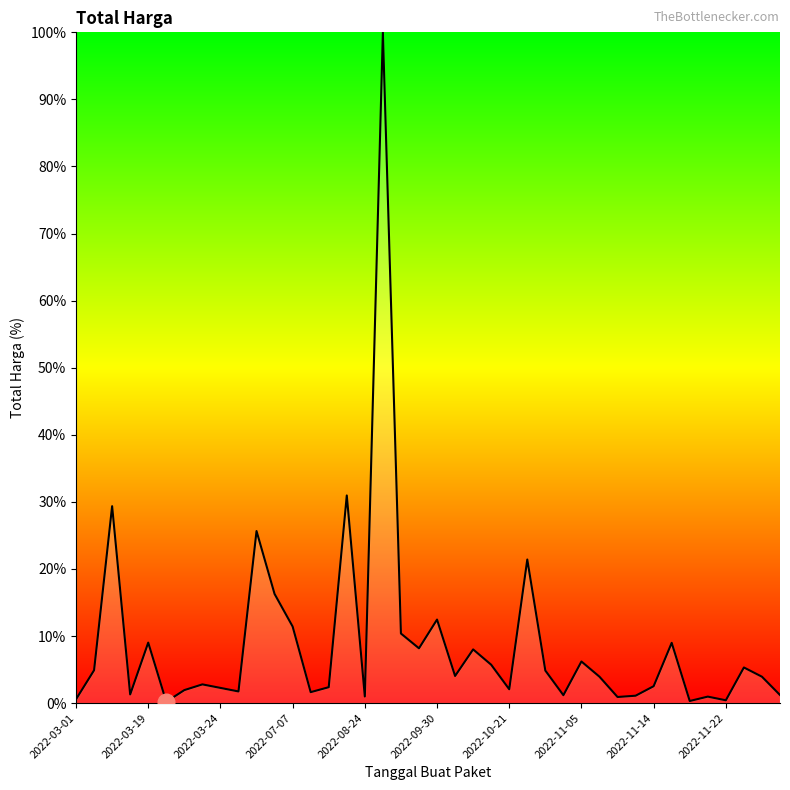

What is the maximum value shown in the chart?

100.0